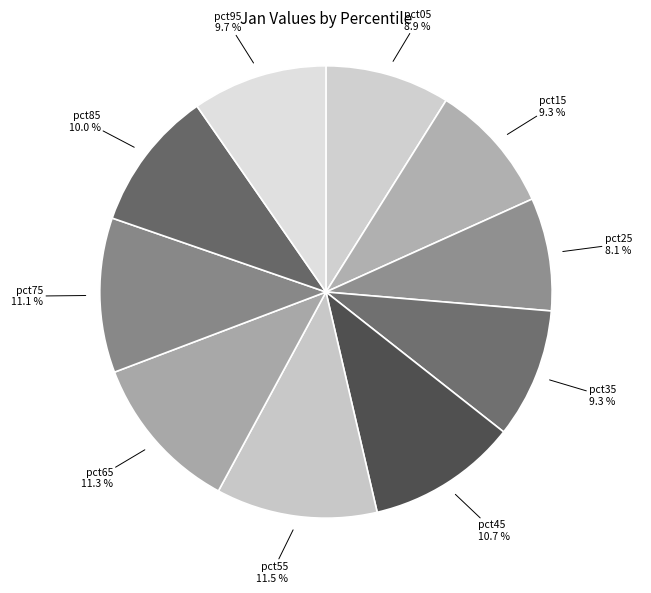

Does any single category account for the majority?

No